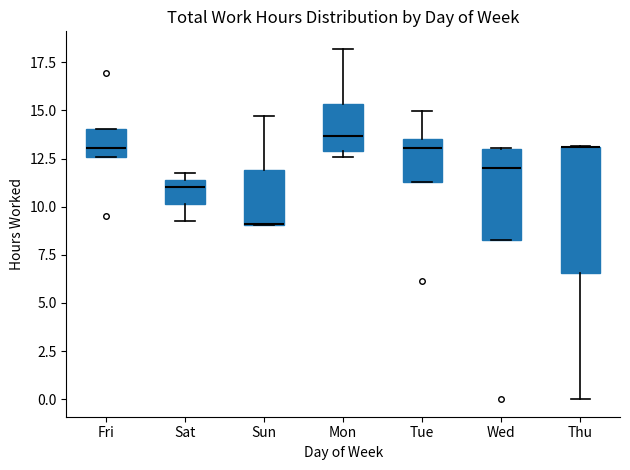

Which box is the tallest, from its lower edge to its upper edge?

Thu